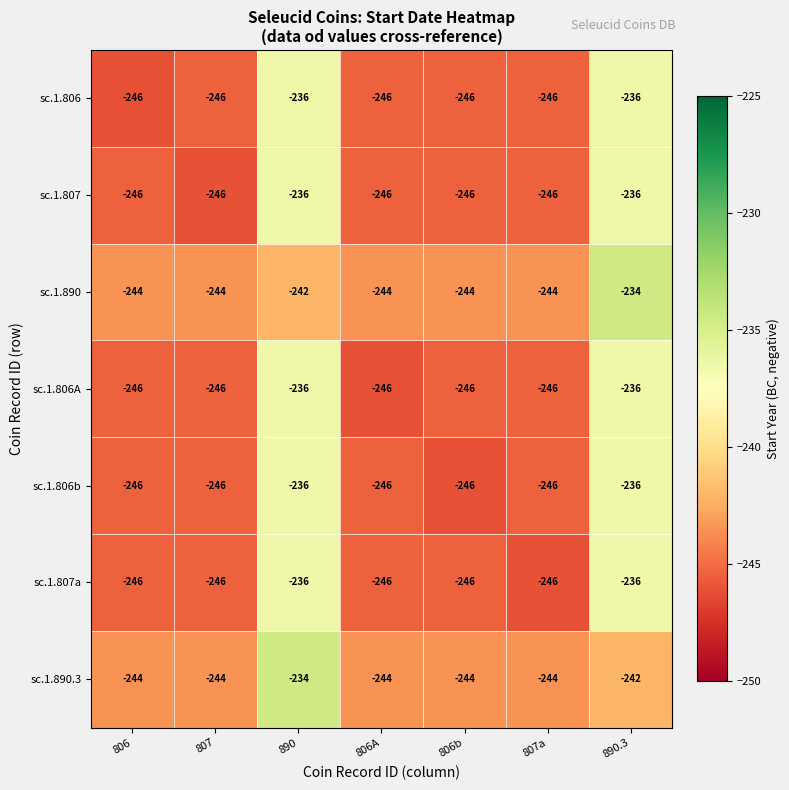

What is the difference between the second highest and minimum values in the sc.1.806b series?

10